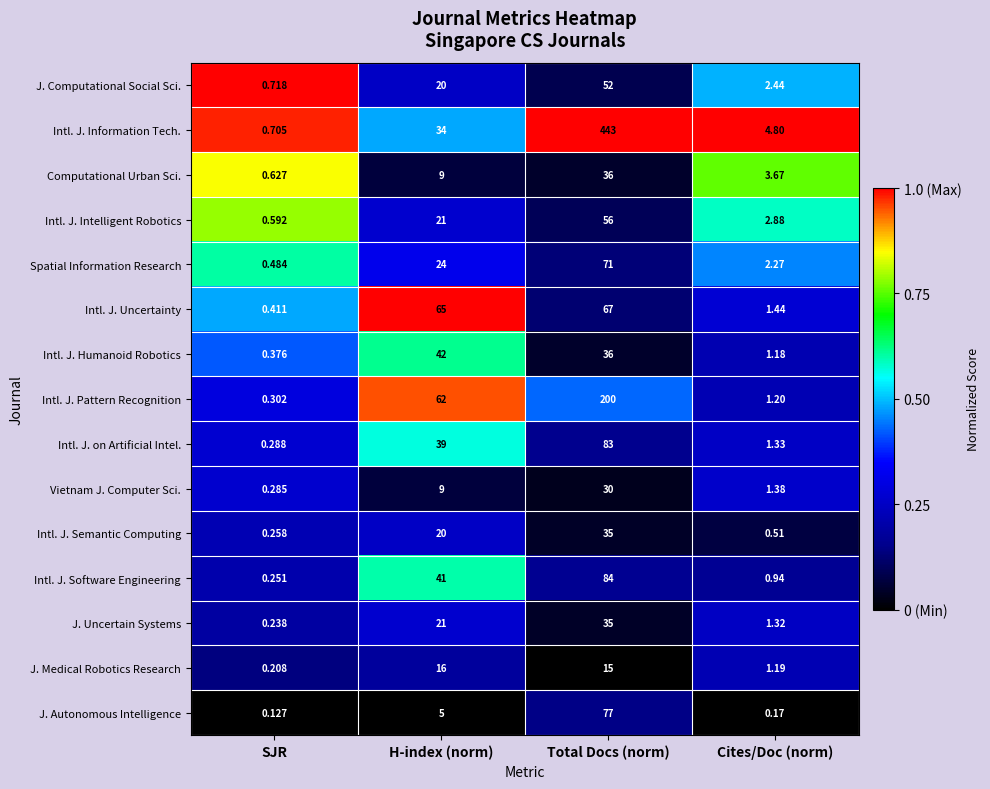

List the labels in order of J. Computational Social Sci. value, largest first.

Total Docs (norm), H-index (norm), Cites/Doc (norm), SJR